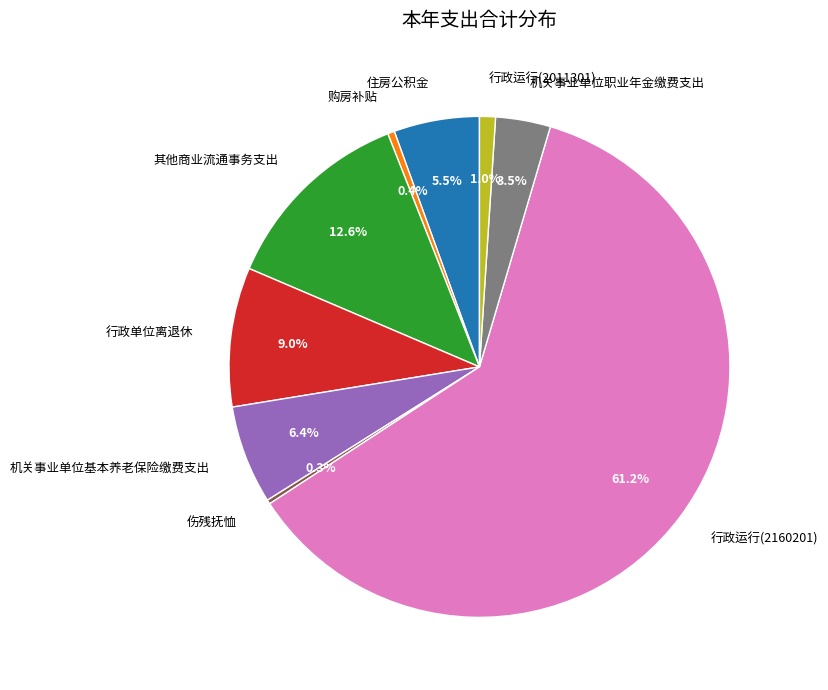

What is the total percentage of 机关事业单位基本养老保险缴费支出 and 住房公积金?

11.9%